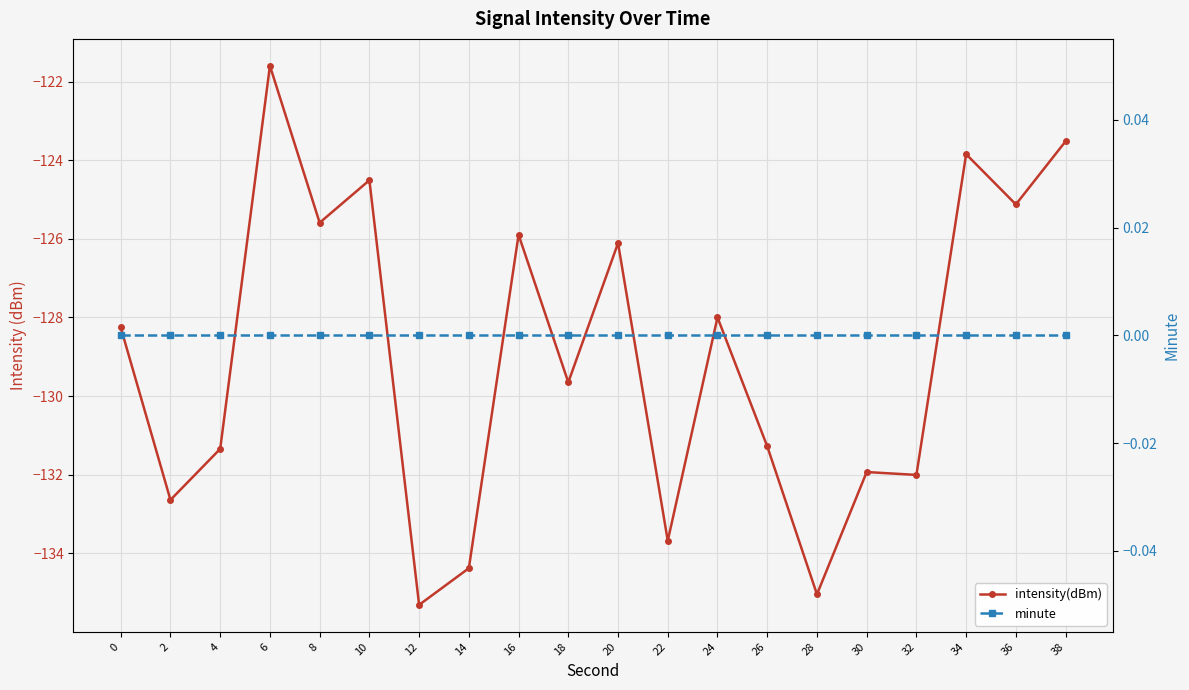

Is the value of intensity(dBm) at 30 greater than the value of minute at 34?

No